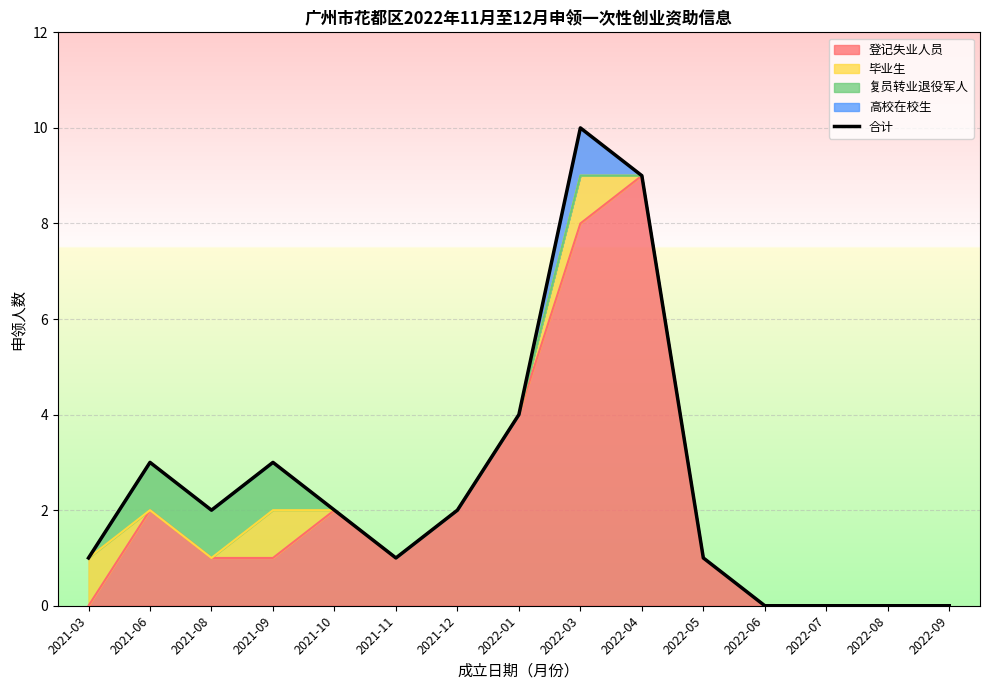

How many interior local peaks (higher than both neighbors) does the data have?

3